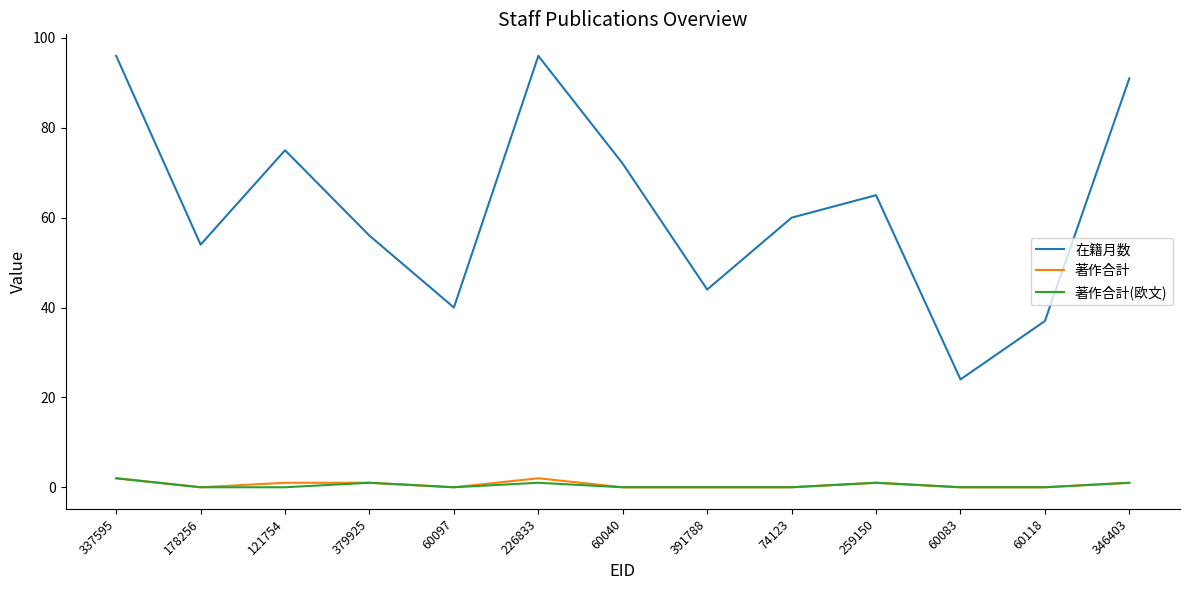

True or false: 在籍月数 has a value of 168 at 226833.

False